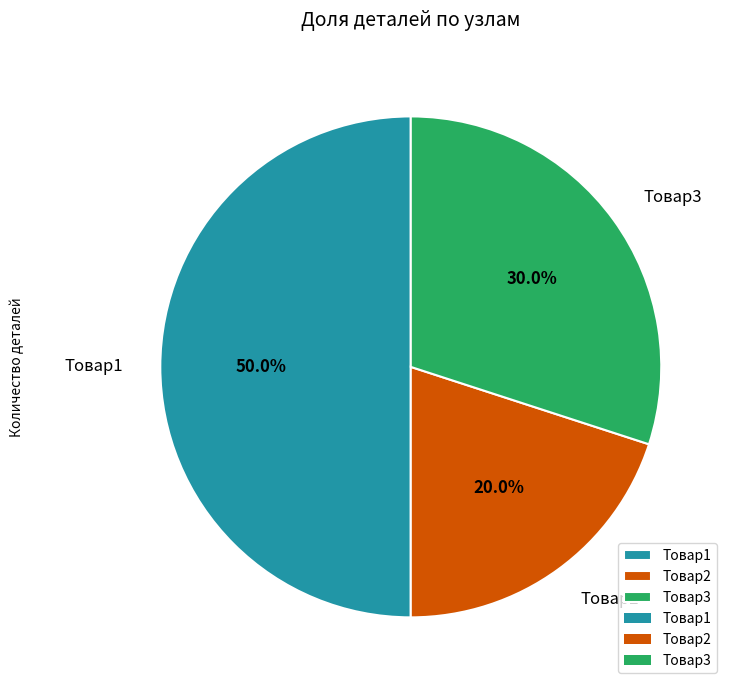

Between Товар1 and Товар3, which is larger?

Товар1